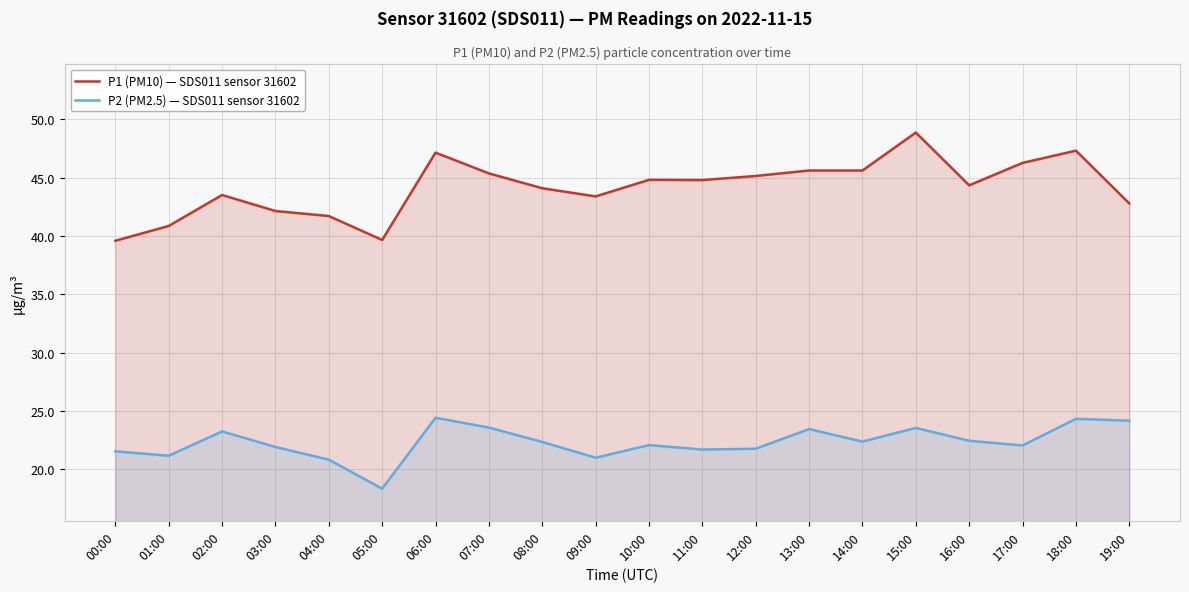

What is the label of the 3rd point from the right?

17:00